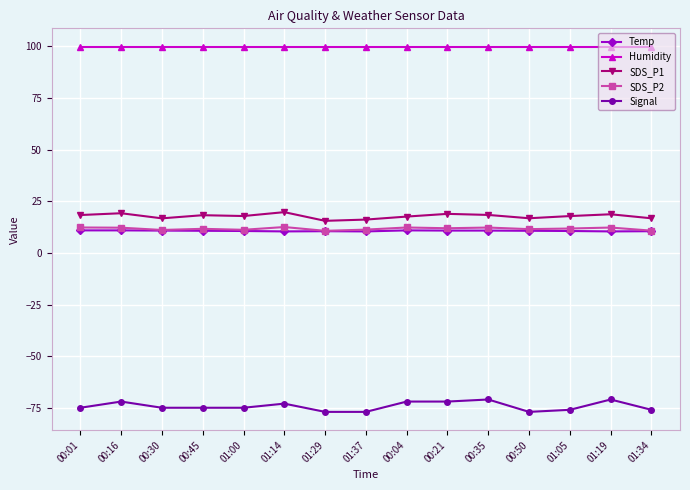

Count the number of data series in this chart.

5